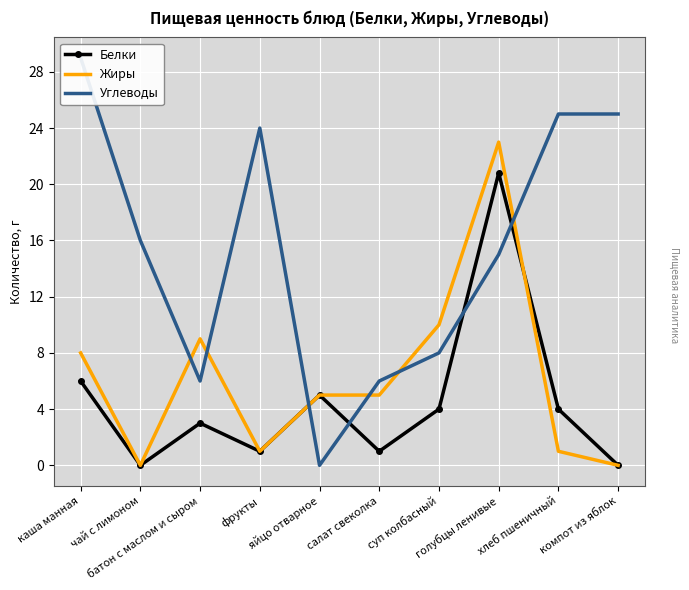

How many values in Углеводы are above zero?

9